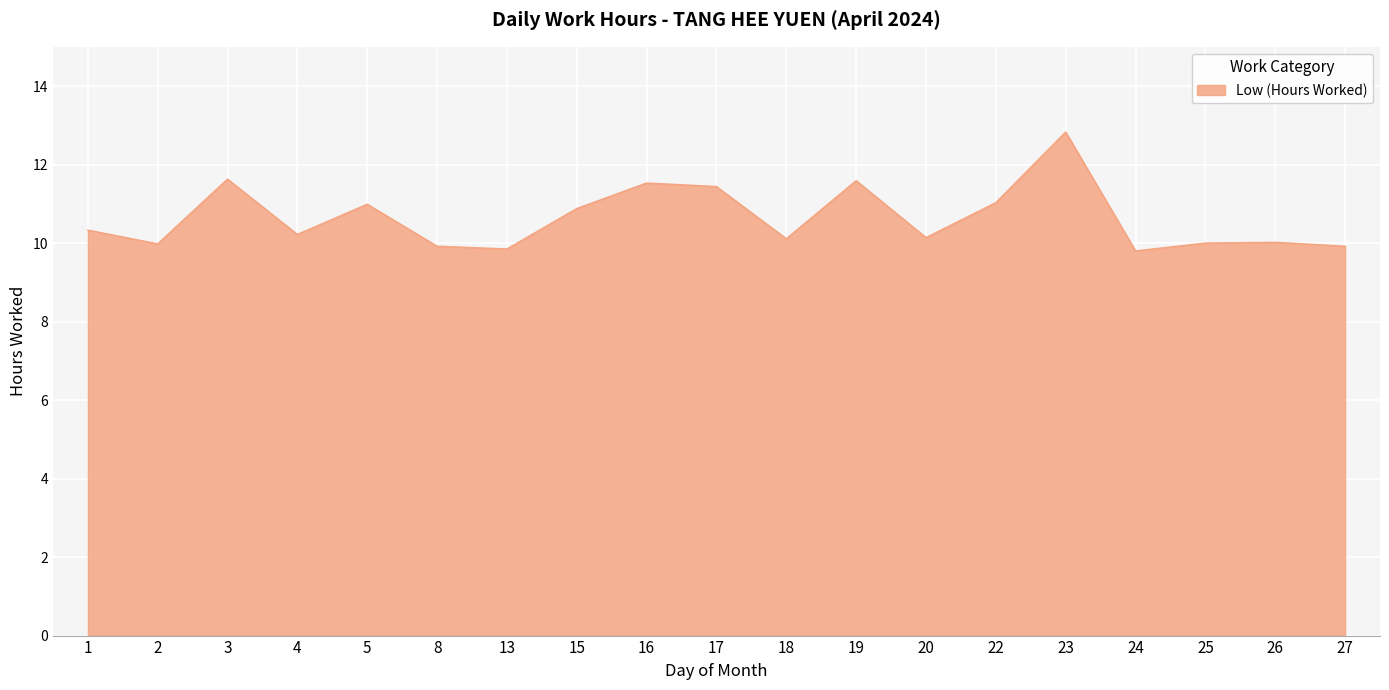

What is the ratio of the value at 20 to the value at 26?

1.0